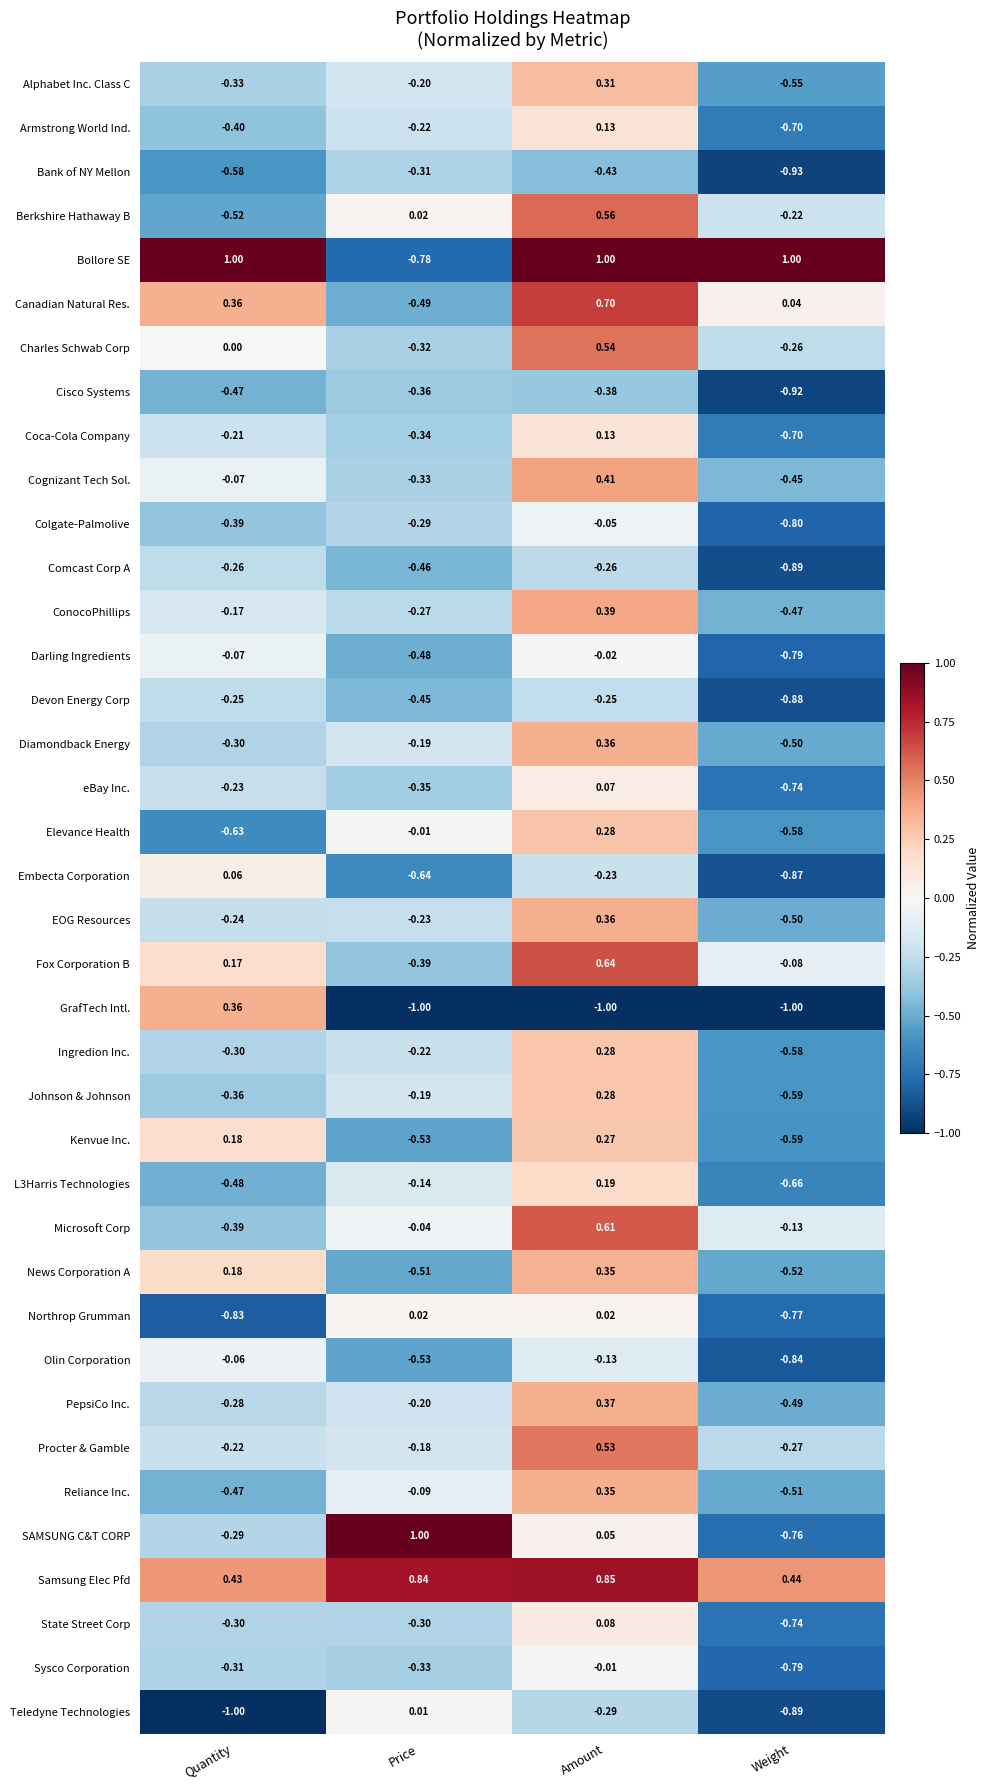

Where is Embecta Corporation nearest to the value 0?

Quantity